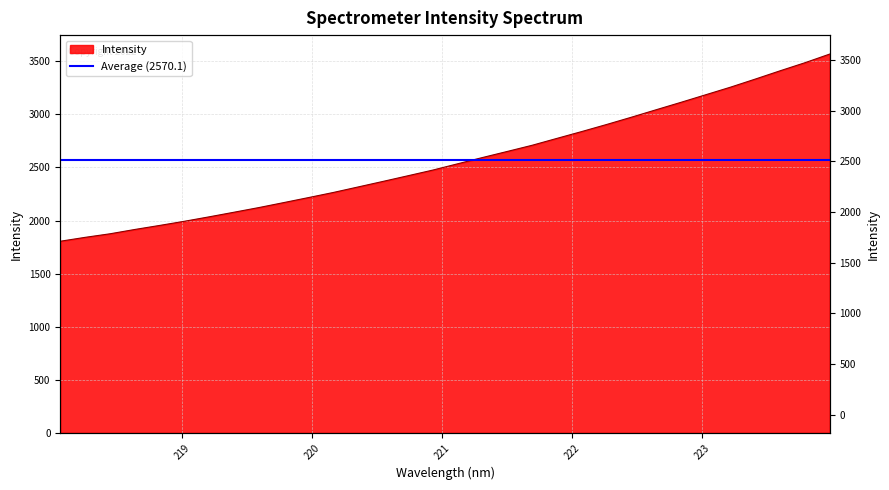

List the labels in order of value, largest first.

223.9802, 223.7895, 223.5987, 223.408, 223.2172, 223.0264, 222.8355, 222.6447, 222.4538, 222.263, 222.0721, 221.8812, 221.6902, 221.4993, 221.3083, 221.1174, 220.9264, 220.7354, 220.5444, 220.3533, 220.1623, 219.9712, 219.7801, 219.589, 219.3979, 219.2067, 219.0156, 218.8244, 218.6332, 218.442, 218.2508, 218.0596